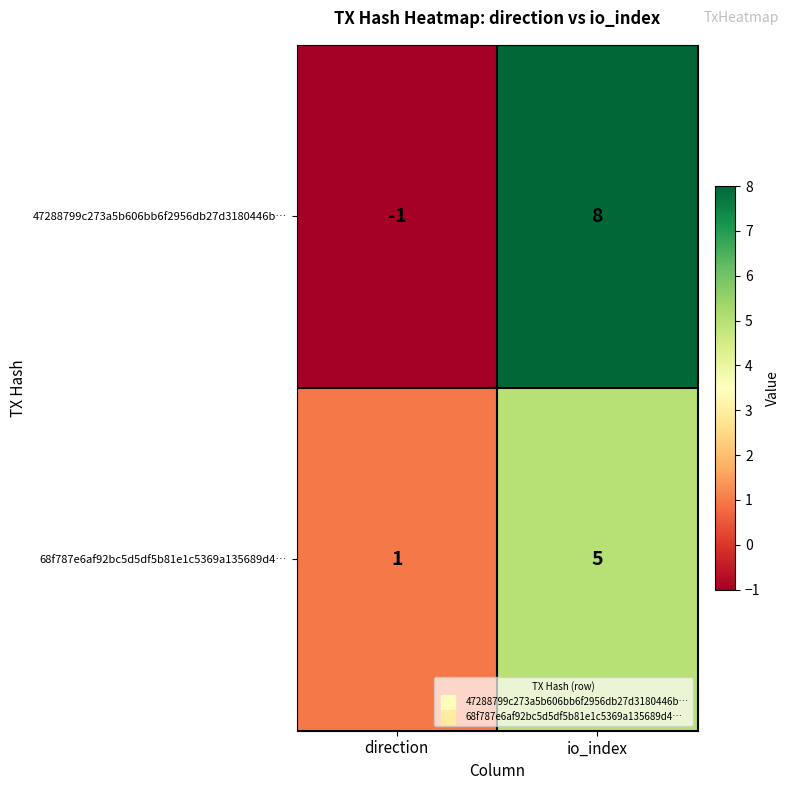

Reading left to right, what are all the values shown in this chart?

47288799c273a5b606bb6f2956db27d3180446b…: direction=-1	io_index=8
68f787e6af92bc5d5df5b81e1c5369a135689d4…: direction=1	io_index=5